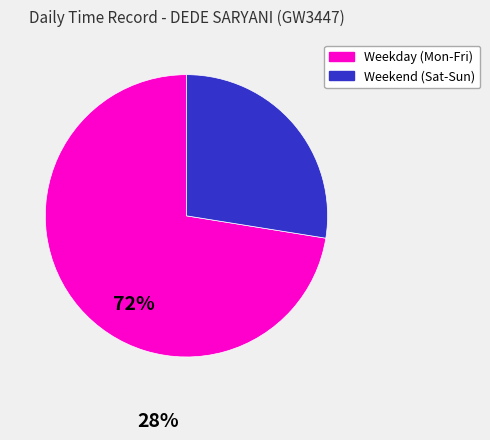

Is there a majority slice in this chart?

Yes